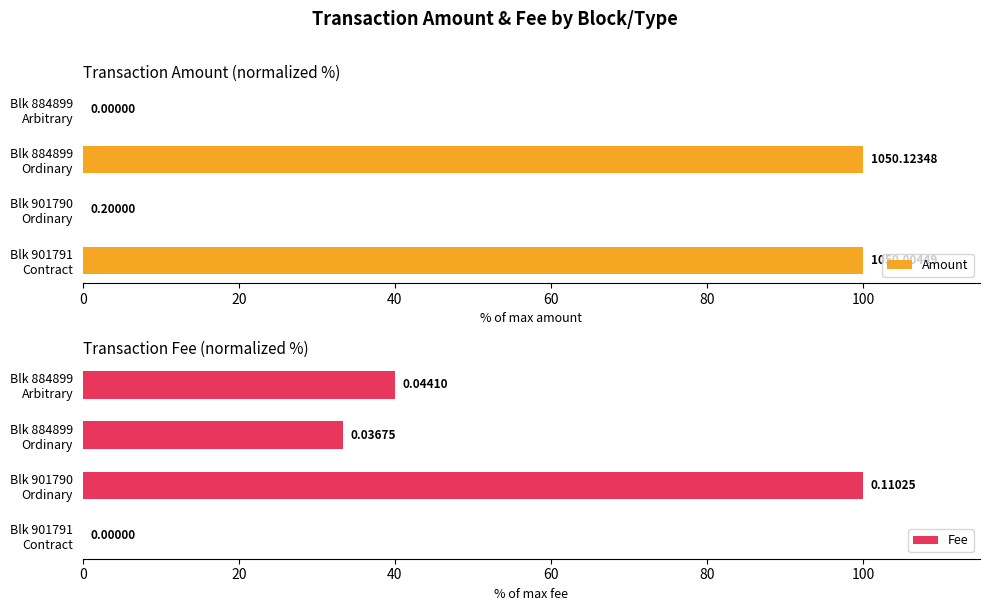

Rank the series at Blk 901790 Ordinary from highest to lowest value.

Fee, Amount